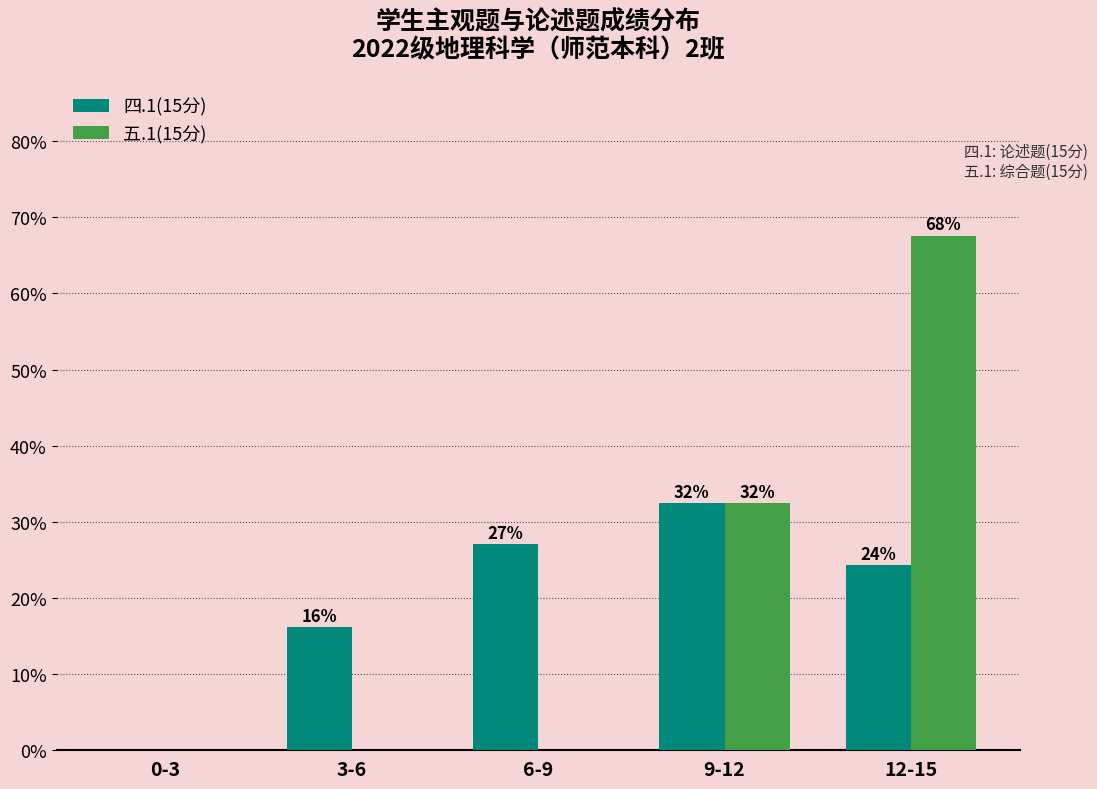

At how many categories does at least one series exceed 9?

4